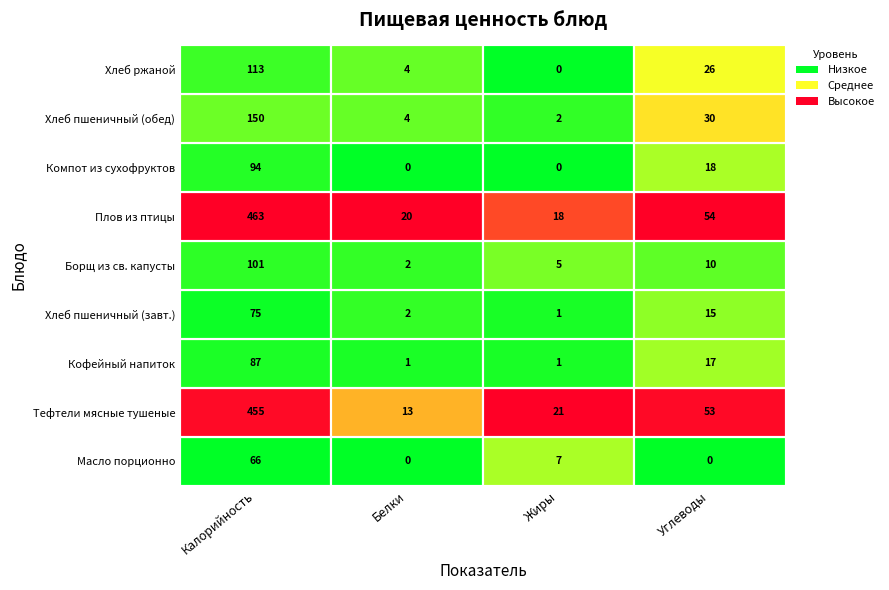

The value of Плов из птицы at Углеводы is 54. True or false?

True